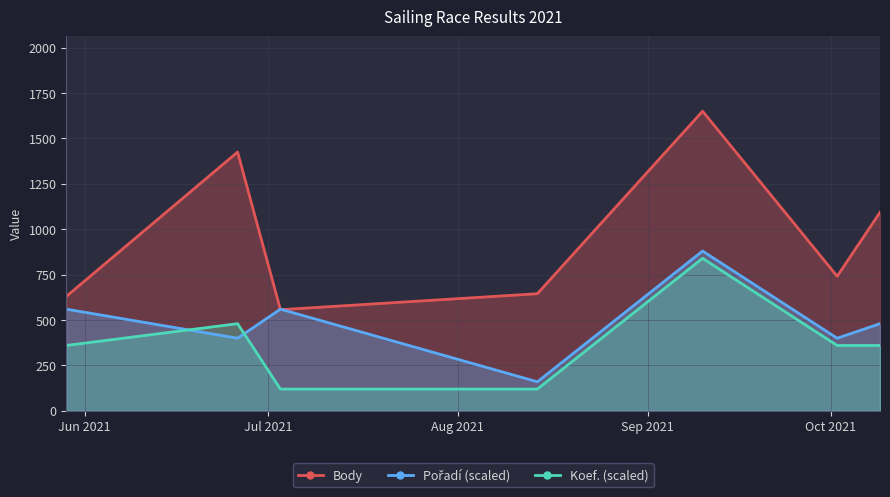

Reading left to right, transcribe all the data shown in this chart.

Body: 630	1425	557	645	1650	741	1093
Pořadí: 560	400	560	160	880	400	480
Koef.: 360	480	120	120	840	360	360